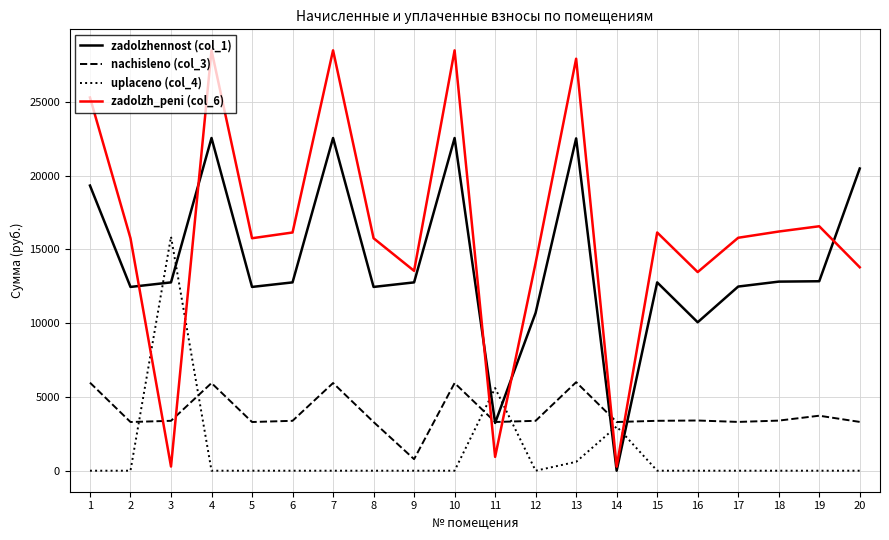

Where do zadolzh_peni (col_6) and zadolzhennost (col_1) first cross each other?

2 and 3